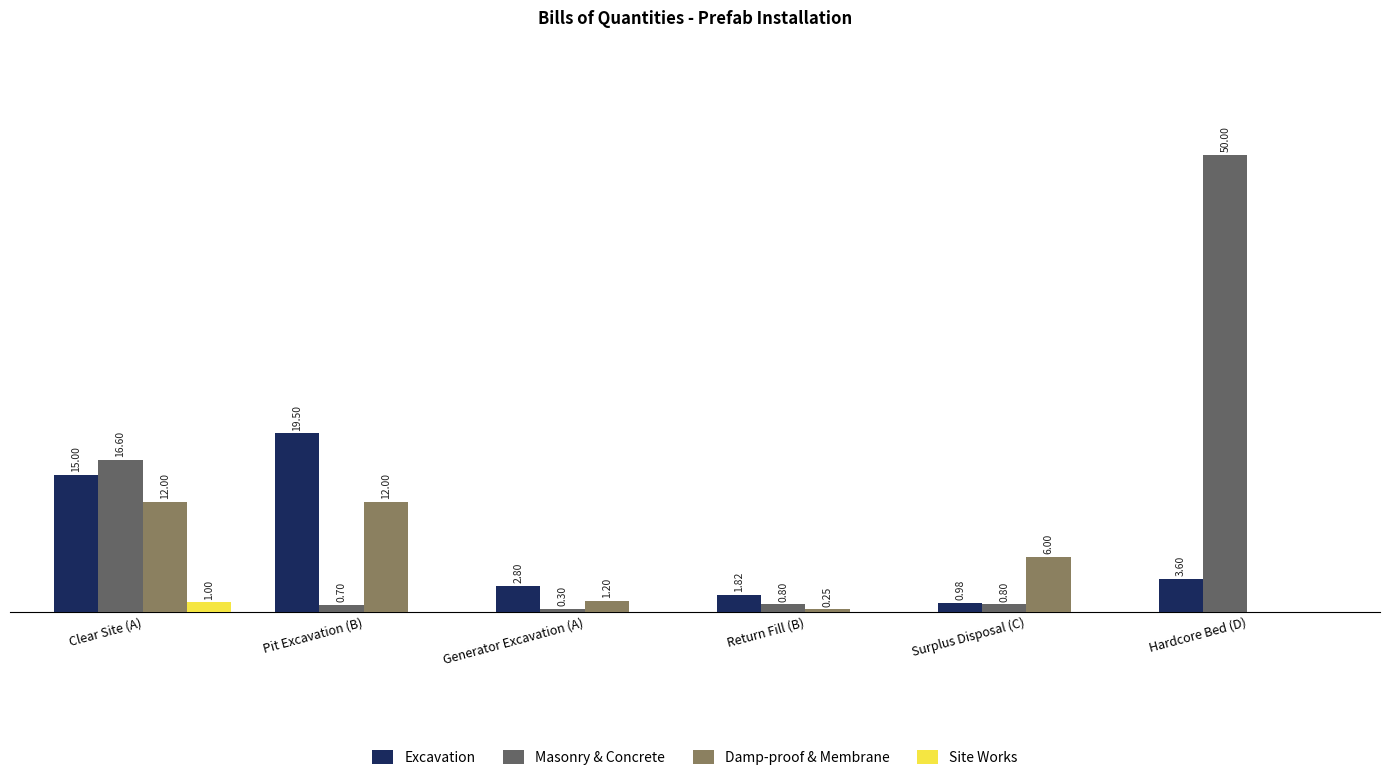

Which series has the largest total across all categories?

Masonry & Concrete